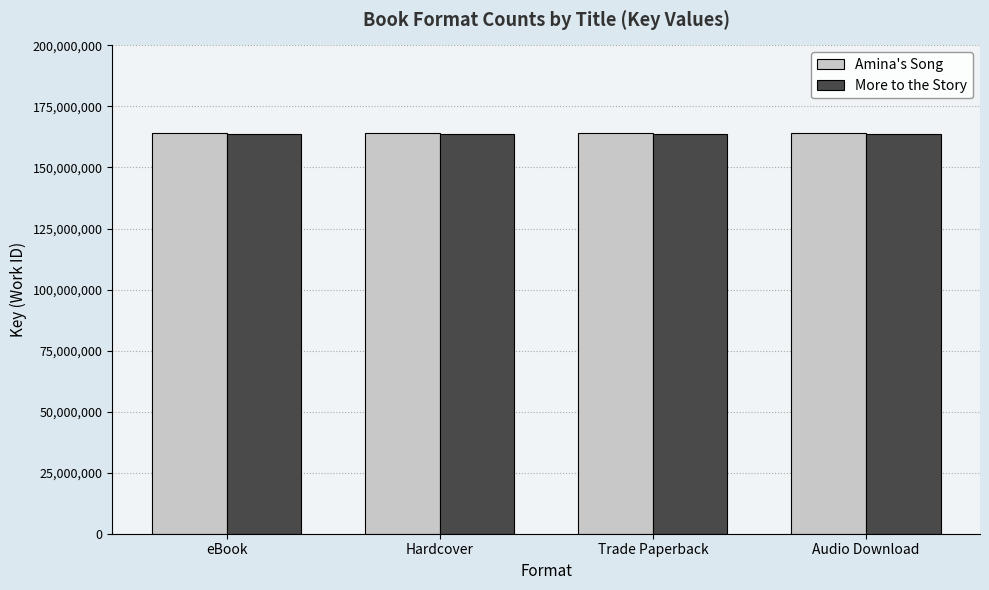

How many bars are there in each group?

2